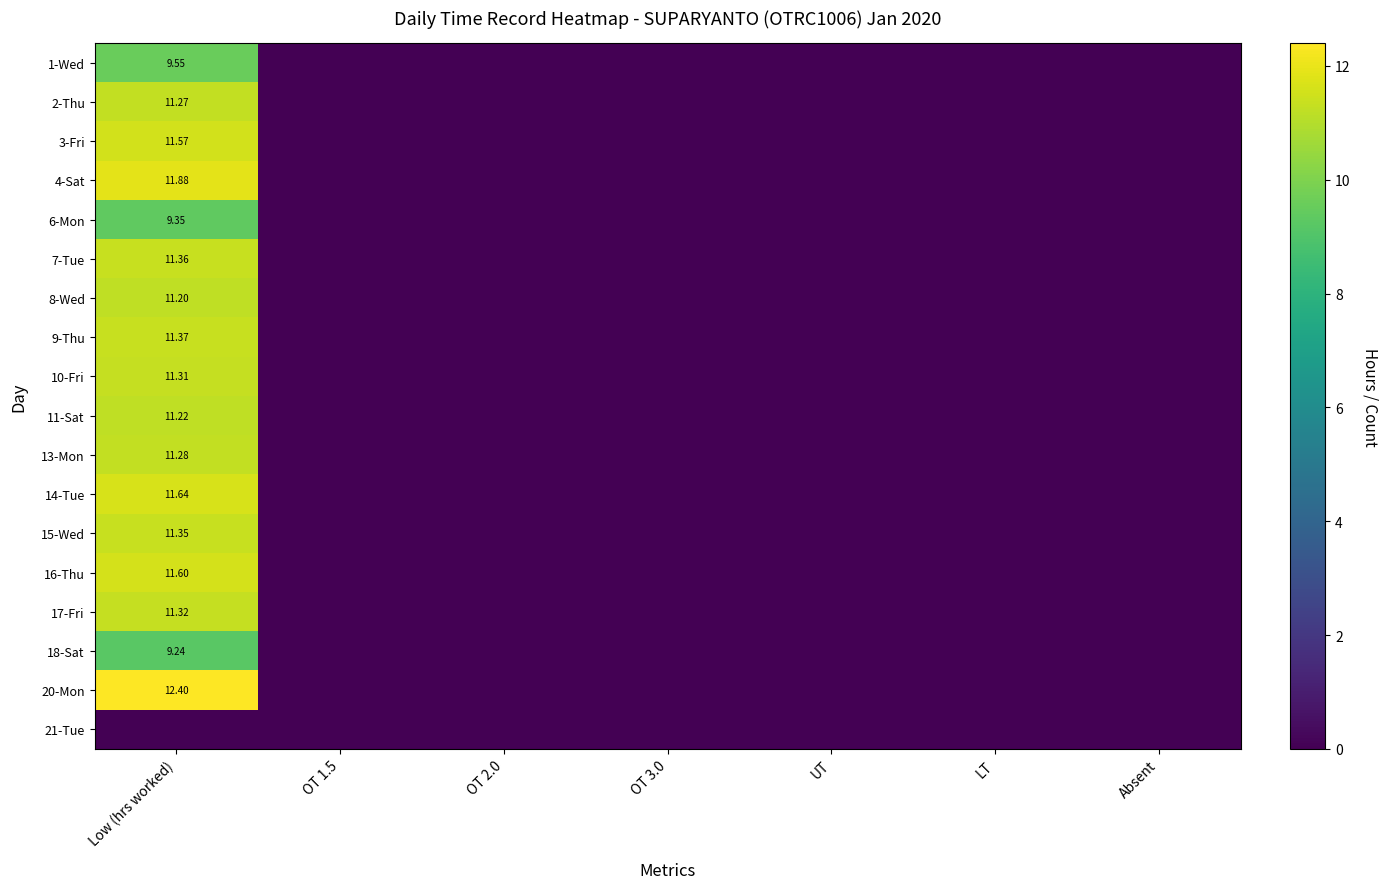

The value of 10-Fri at Absent is 0.0. True or false?

True